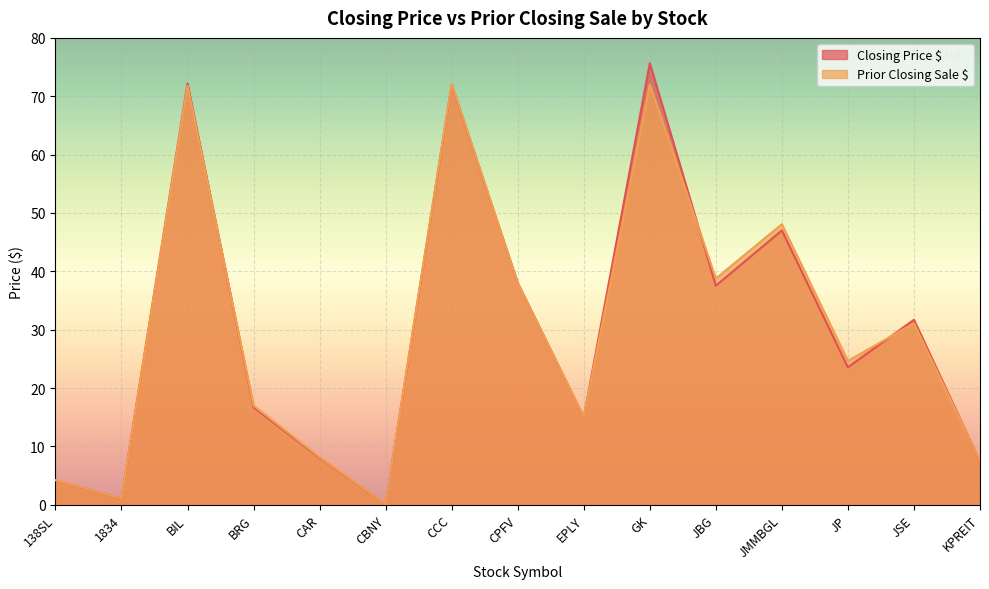

The Closing Price $ series shows 72.0 at CCC. True or false?

True